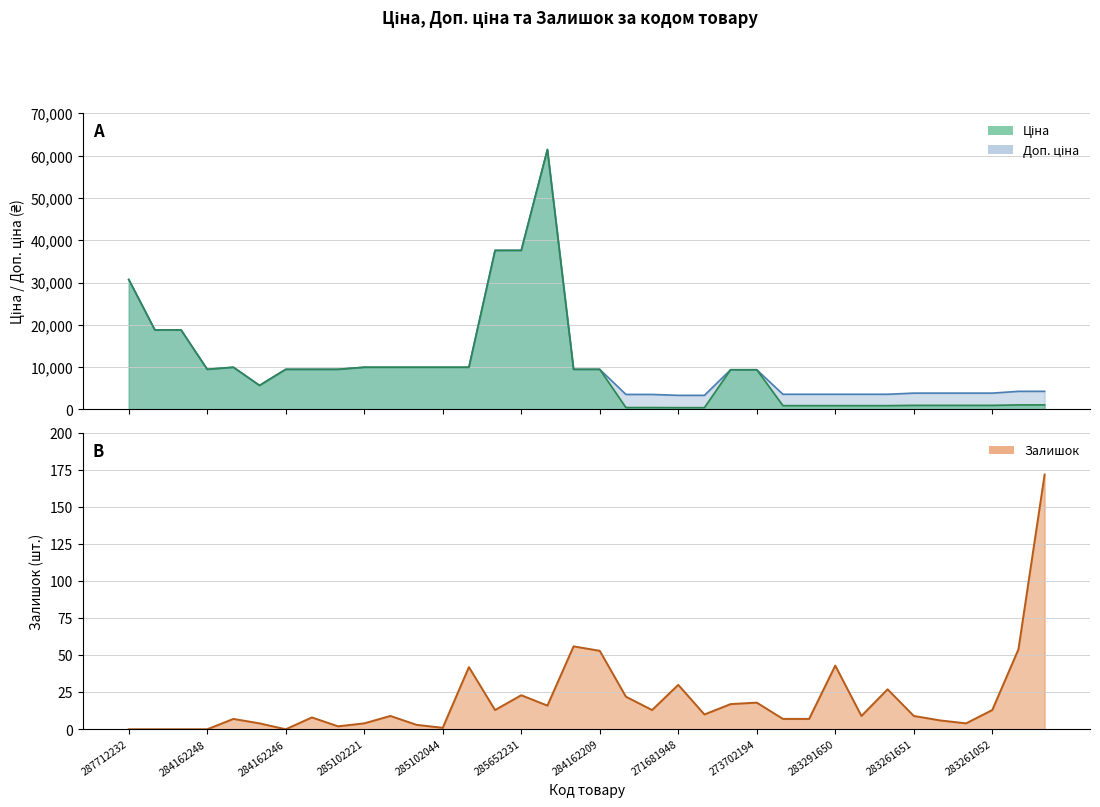

Is the value of Ціна at 10832185 greater than the value of Залишок at 285102219?

Yes